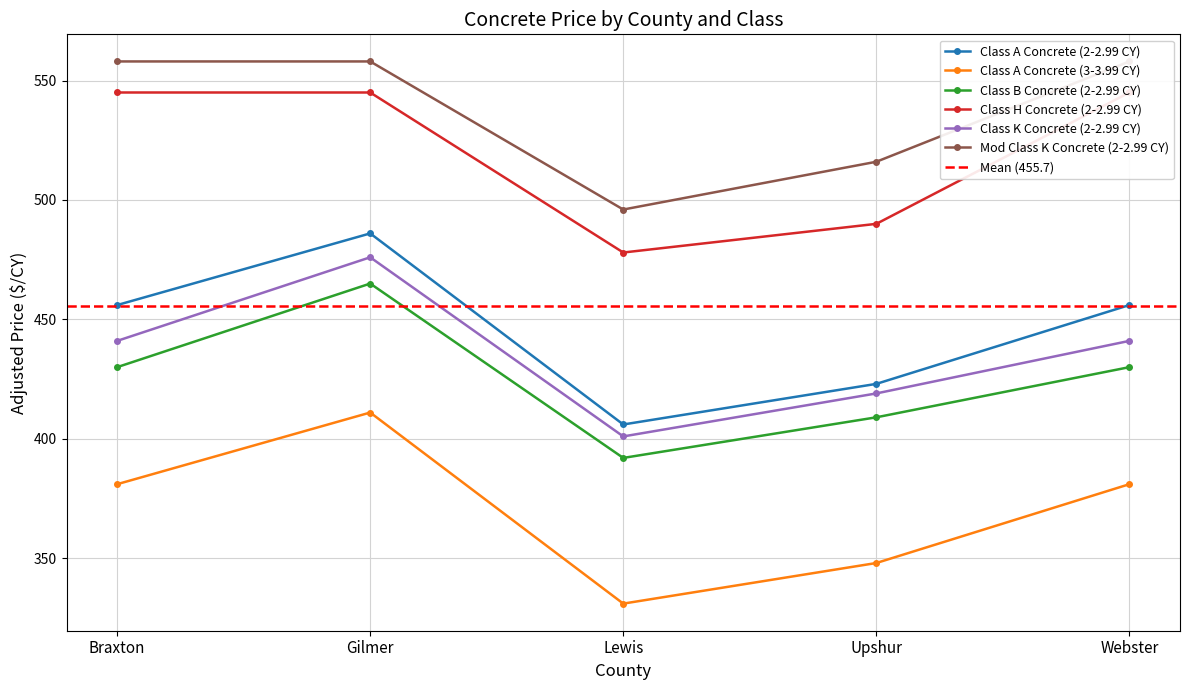

Between Upshur and Webster, which series saw the biggest shift?

Class H Concrete (2-2.99 CY)